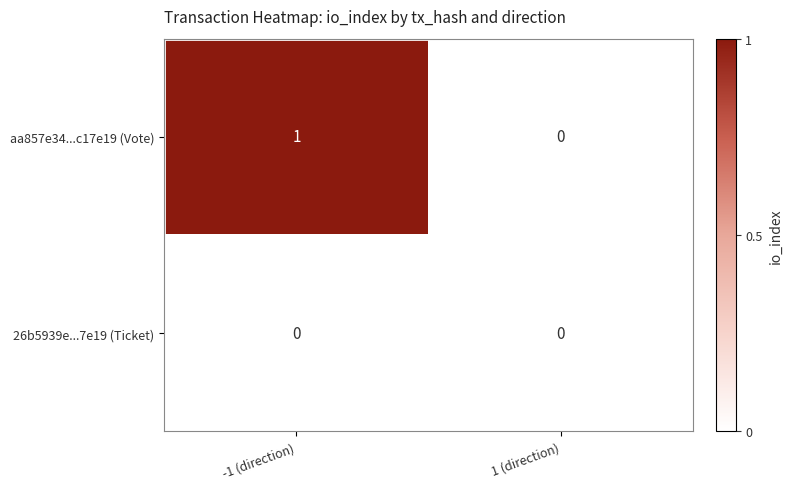

Reading left to right, list all the values displayed in this chart.

aa857e34...c17e19 (Vote): -1 (direction)=1	1 (direction)=0
26b5939e...7e19 (Ticket): -1 (direction)=0	1 (direction)=0